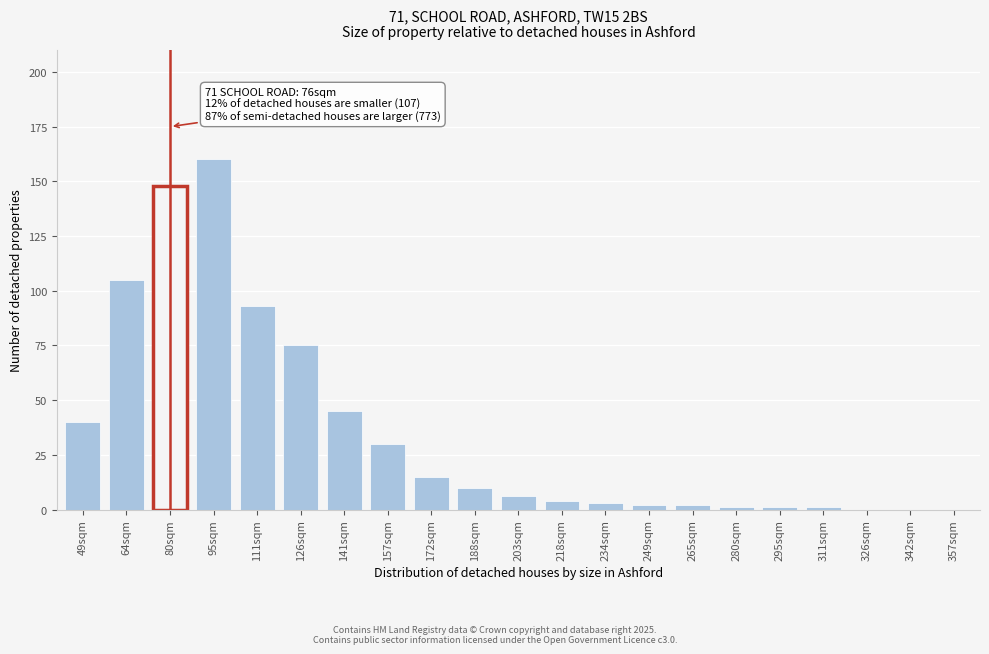

Reading left to right, list all the values displayed in this chart.

49sqm=40	64sqm=105	80sqm=148	95sqm=160	111sqm=93	126sqm=75	141sqm=45	157sqm=30	172sqm=15	188sqm=10	203sqm=6	218sqm=4	234sqm=3	249sqm=2	265sqm=2	280sqm=1	295sqm=1	311sqm=1	326sqm=0	342sqm=0	357sqm=0